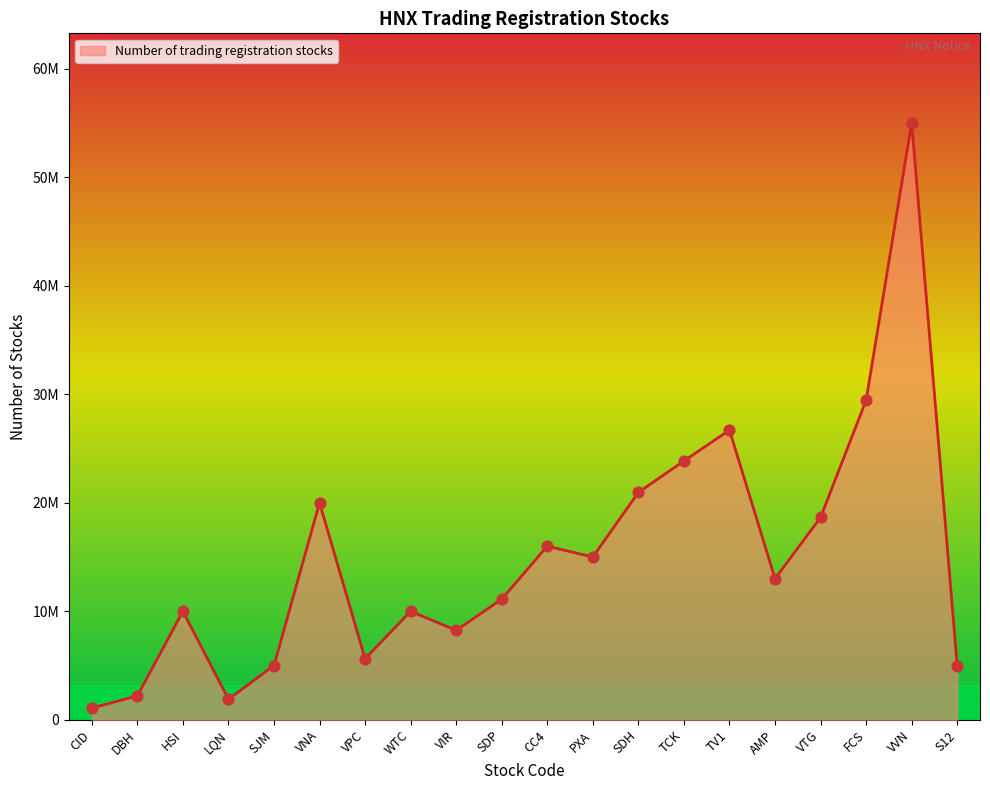

Approximately how many times larger is the value at SDH compared to WTC?

2.1